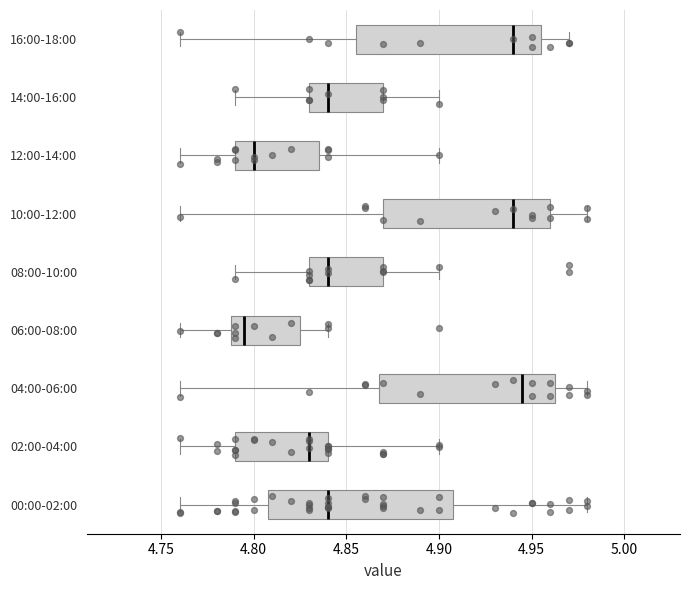

Reading bottom to top, read every box against the x-axis: the position of its median line, the range the box covers, and the ends of its whiskers. The values are not printed on the chart, so give them approximately, as read against the axis.

00:00-02:00: median 4.840, box 4.810 to 4.910, whiskers 4.760 to 4.980
02:00-04:00: median 4.830, box 4.790 to 4.840, whiskers 4.760 to 4.900
04:00-06:00: median 4.945, box 4.870 to 4.965, whiskers 4.760 to 4.980
06:00-08:00: median 4.795, box 4.790 to 4.825, whiskers 4.760 to 4.840
08:00-10:00: median 4.840, box 4.830 to 4.870, whiskers 4.790 to 4.900
10:00-12:00: median 4.940, box 4.870 to 4.960, whiskers 4.760 to 4.980
12:00-14:00: median 4.800, box 4.790 to 4.835, whiskers 4.760 to 4.900
14:00-16:00: median 4.840, box 4.830 to 4.870, whiskers 4.790 to 4.900
16:00-18:00: median 4.940, box 4.855 to 4.955, whiskers 4.760 to 4.970